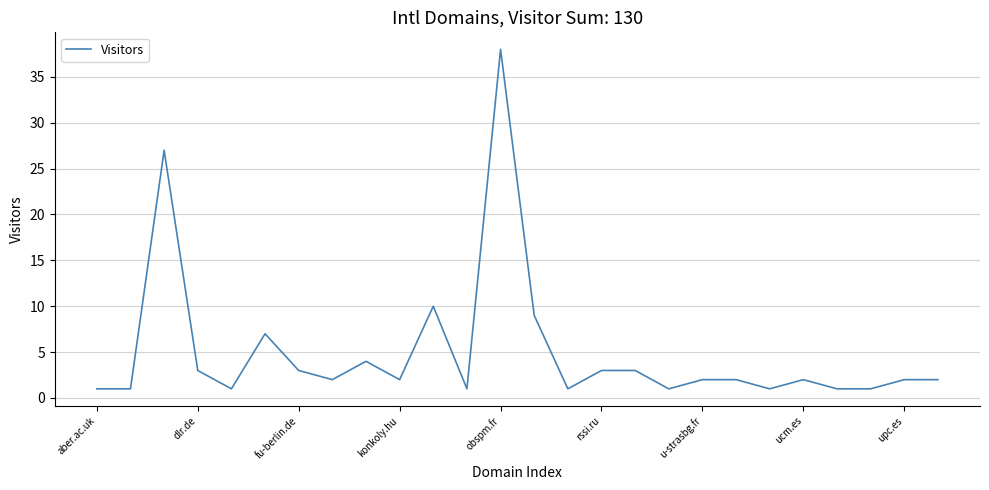

What is the maximum value shown in the chart?

38